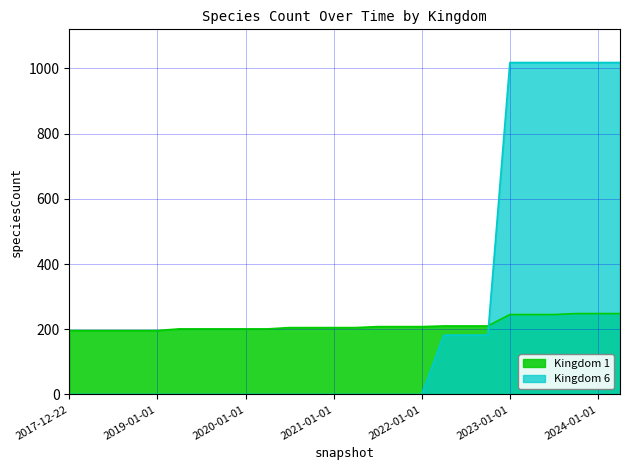

Rank the categories by Kingdom 1 value from lowest to highest.

2017-12-22, 2018-04-09, 2018-07-11, 2018-09-28, 2019-01-01, 2019-04-06, 2019-07-01, 2019-10-09, 2020-01-01, 2020-04-01, 2020-07-01, 2020-10-01, 2021-01-01, 2021-04-01, 2021-07-01, 2021-10-01, 2022-01-01, 2022-04-01, 2022-07-01, 2022-10-01, 2023-01-01, 2023-04-01, 2023-07-01, 2023-10-01, 2024-01-01, 2024-04-01